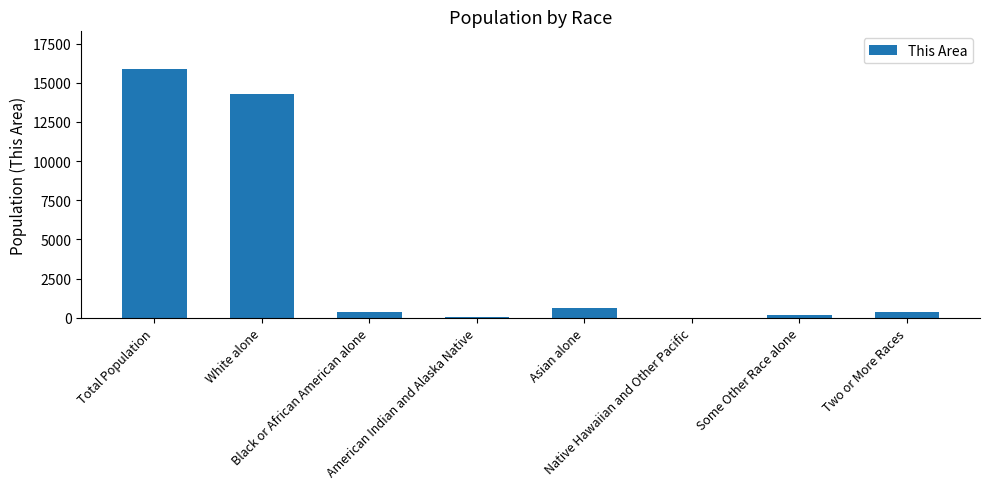

What is the maximum value shown in the chart?

15893